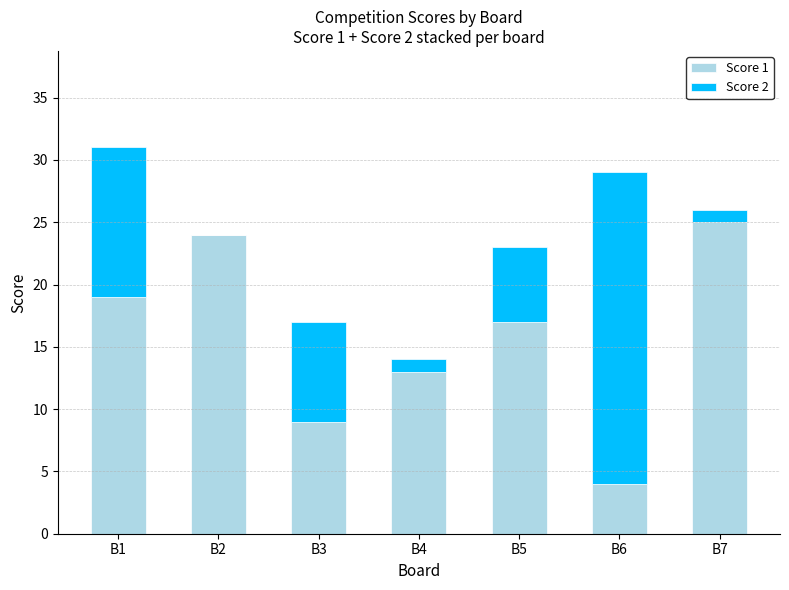

Reading right to left, list the values for the Score 1 series.

B7=25	B6=4	B5=17	B4=13	B3=9	B2=24	B1=19